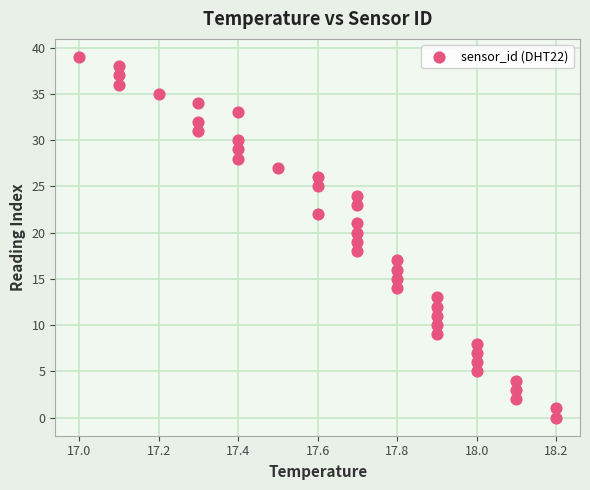

What is the range of Y values (max minus min)?

39